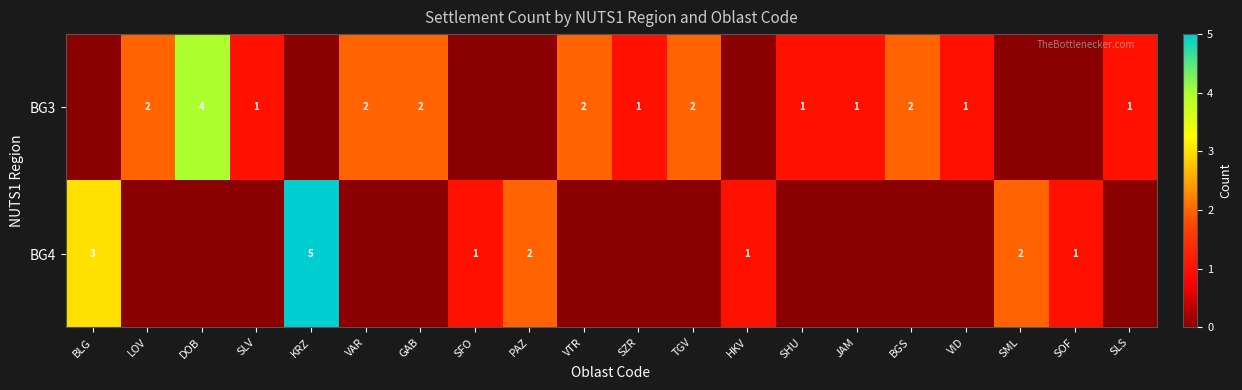

The BG3 series shows 0 at JAM. True or false?

False